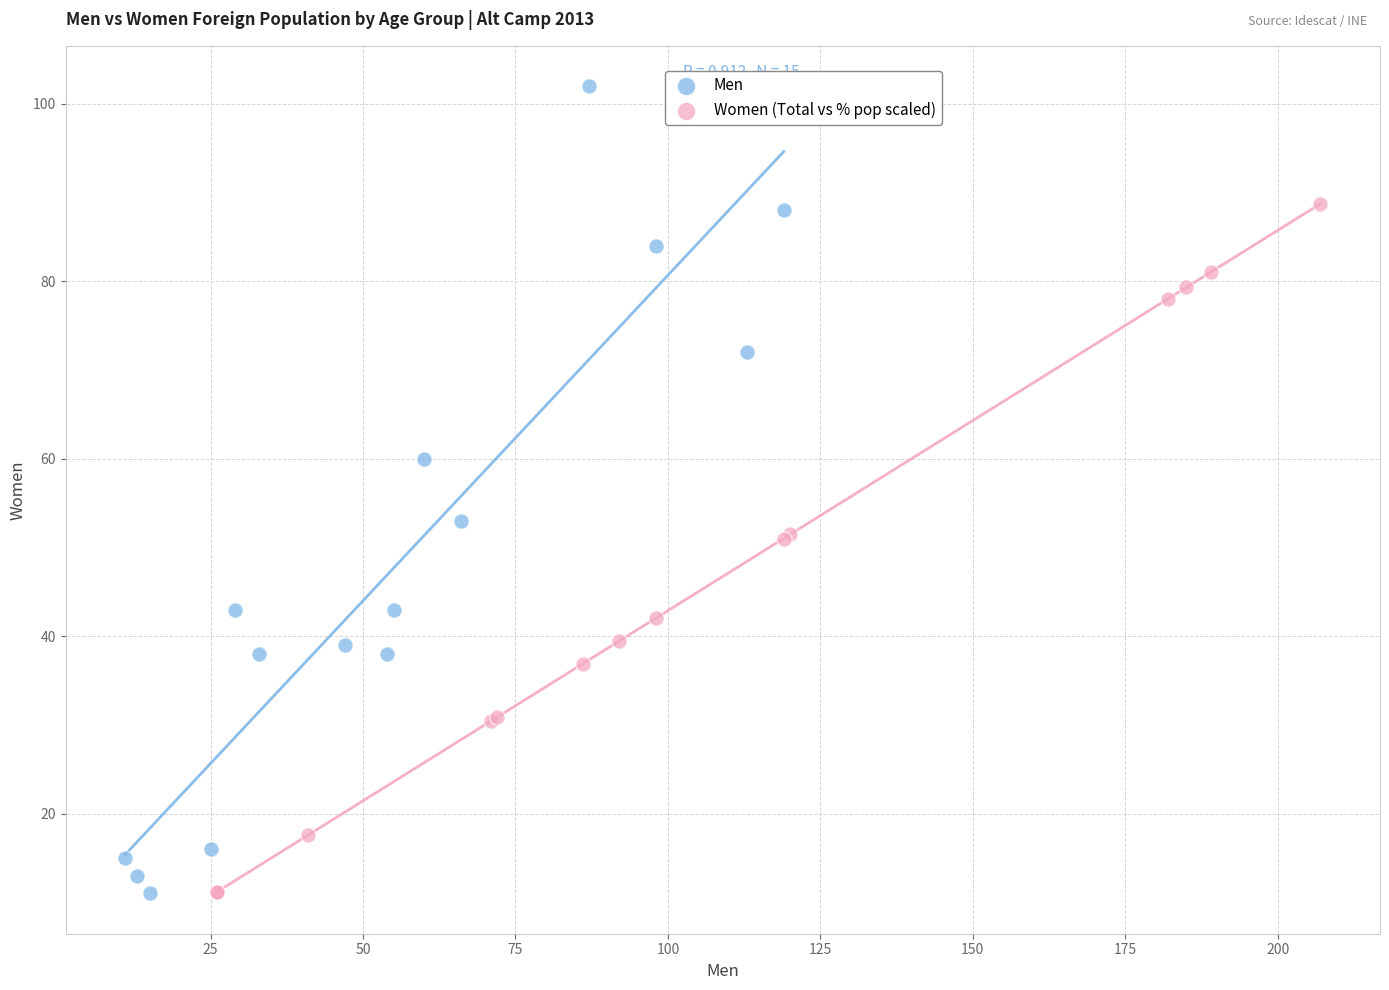

Which series has the largest Y range (max minus min)?

Men